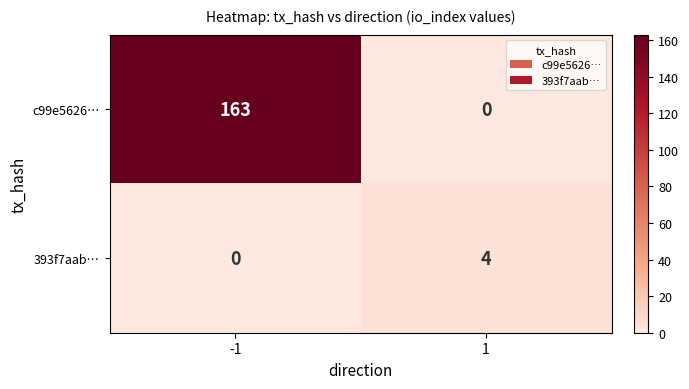

Reading left to right, what are all the values shown in this chart?

c99e5626…: -1=163	1=0
393f7aab…: -1=0	1=4